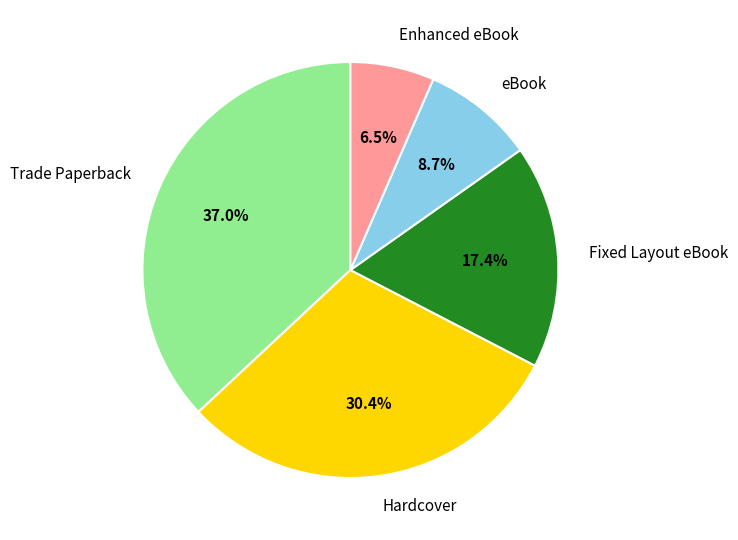

Count the number of slices in the pie.

5